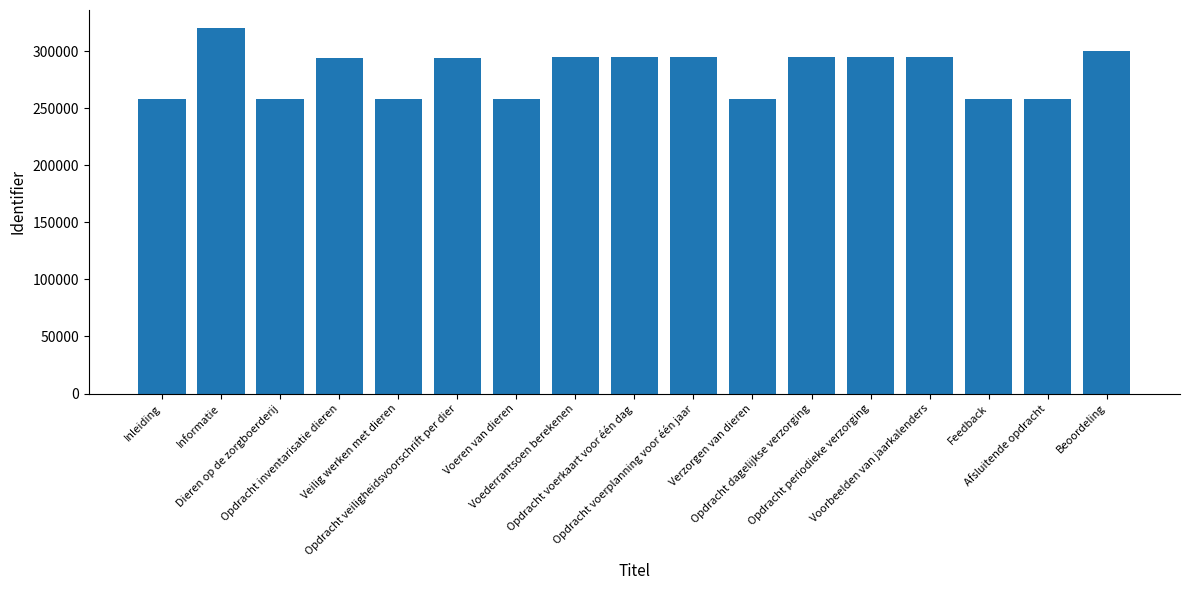

What is the sum of the values at Voeren van dieren and Feedback?

515852